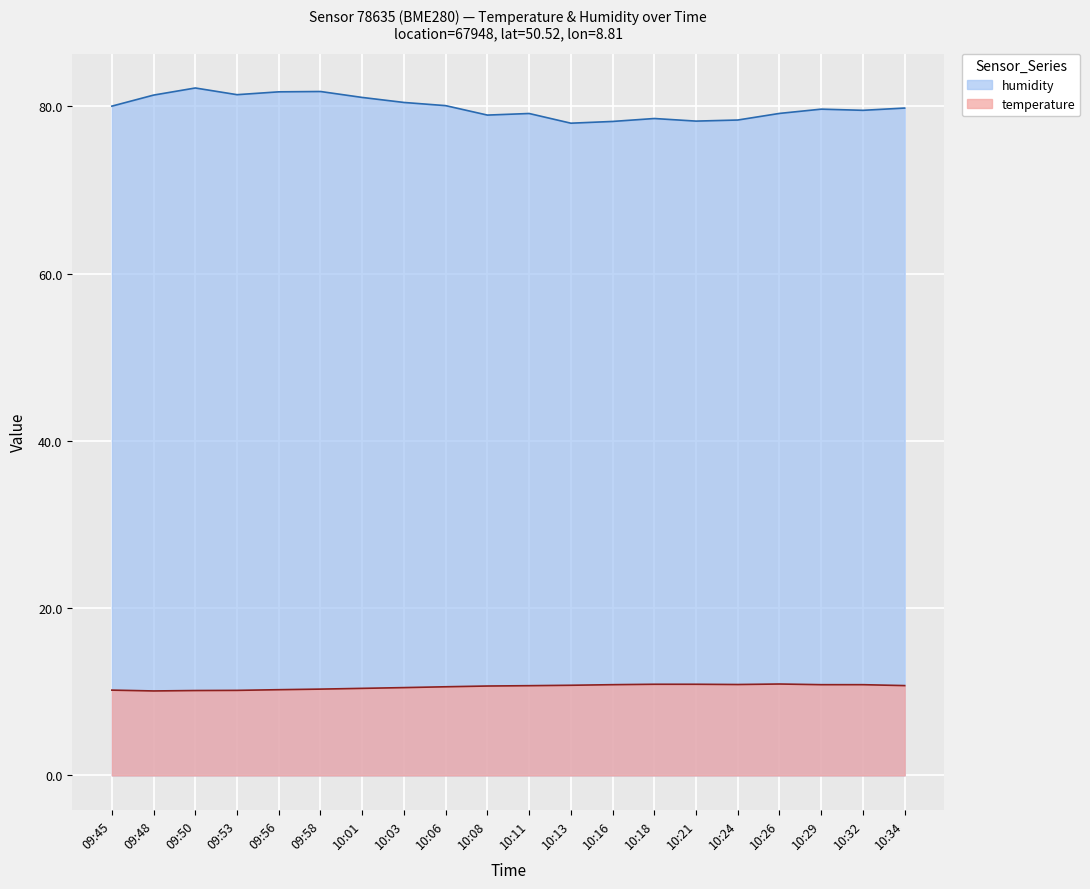

What is the lowest value of the humidity series?

78.0